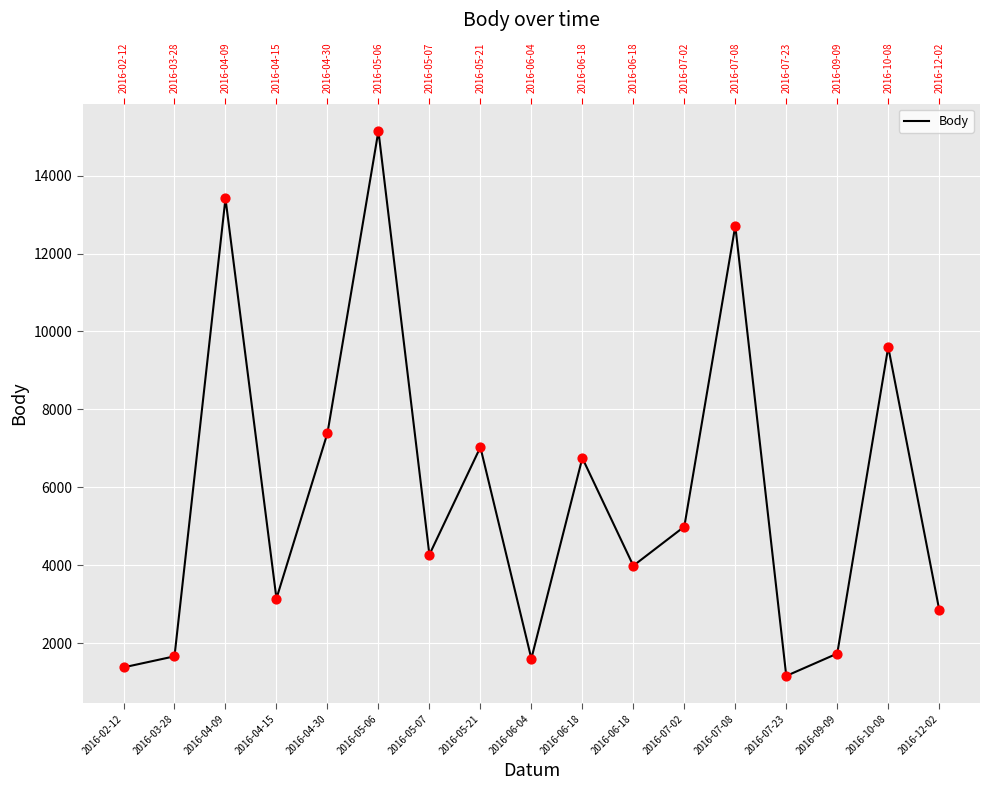

What is the change in value from 2016-02-12 to 2016-04-30?

+6012